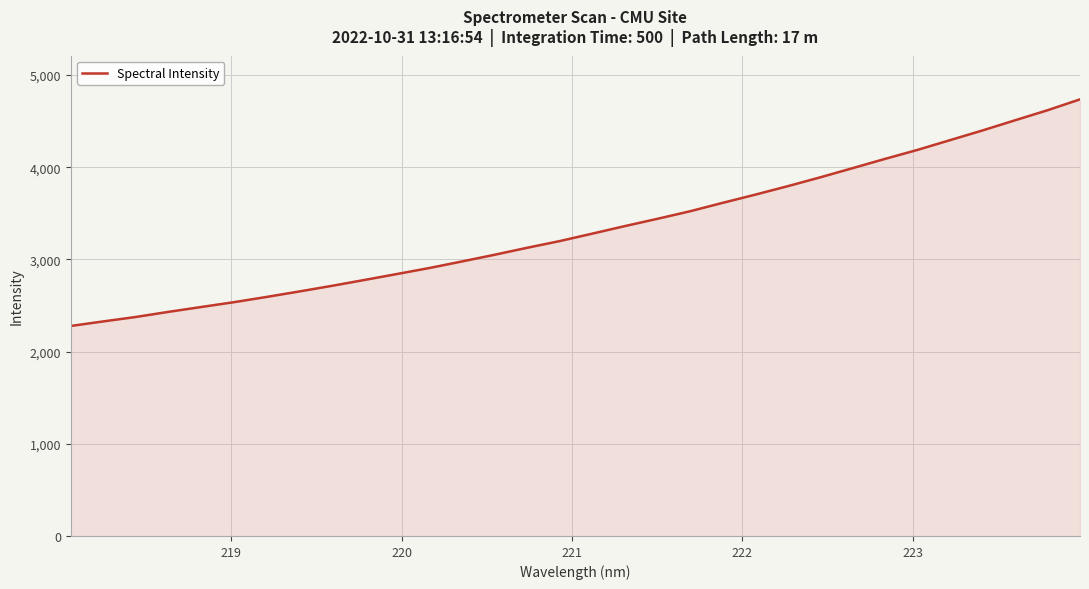

What is the difference between the maximum and minimum values?

2457.8